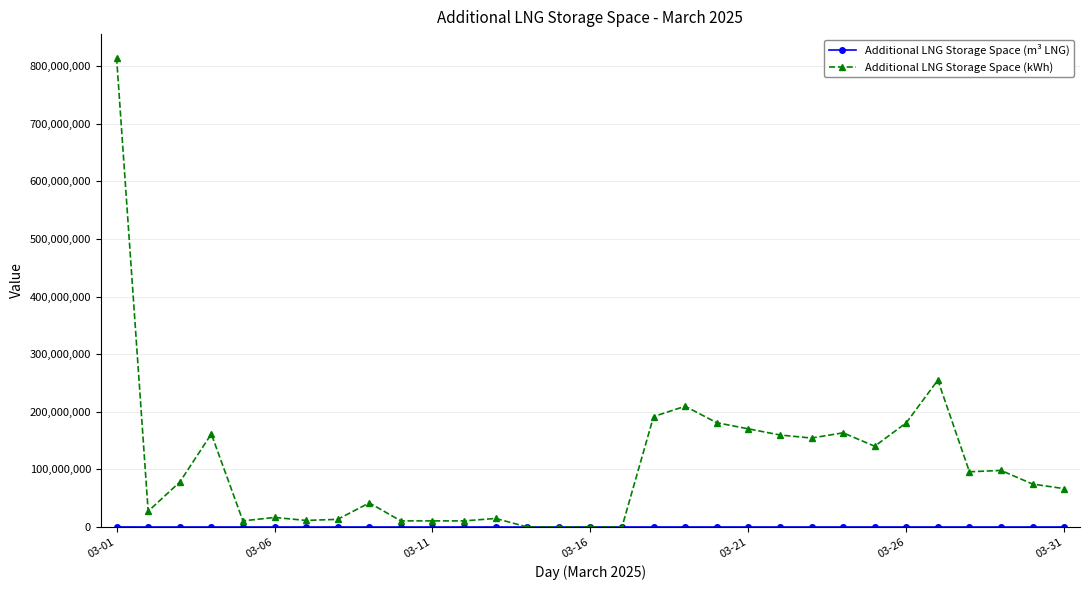

True or false: Additional LNG Storage Space (kWh) has more than 0 points higher than both neighbors.

True